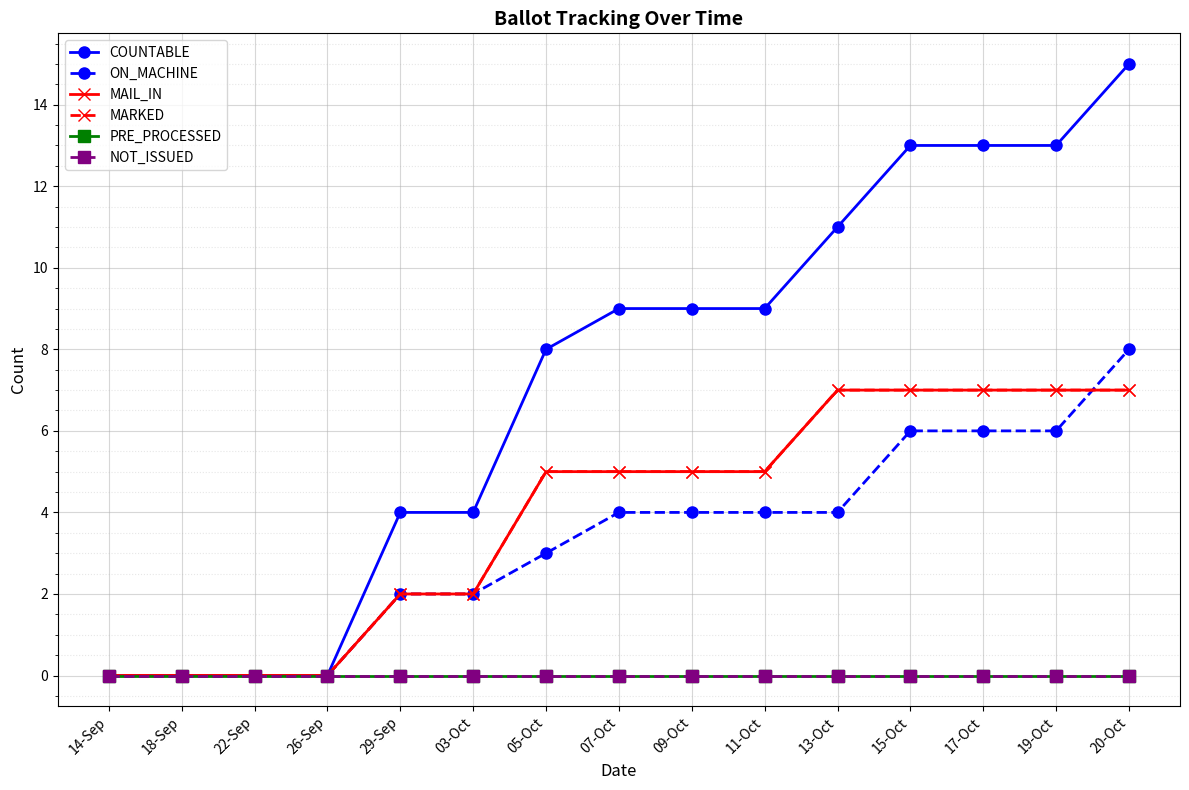

What is the value of the COUNTABLE point at the 7th from the left?

8